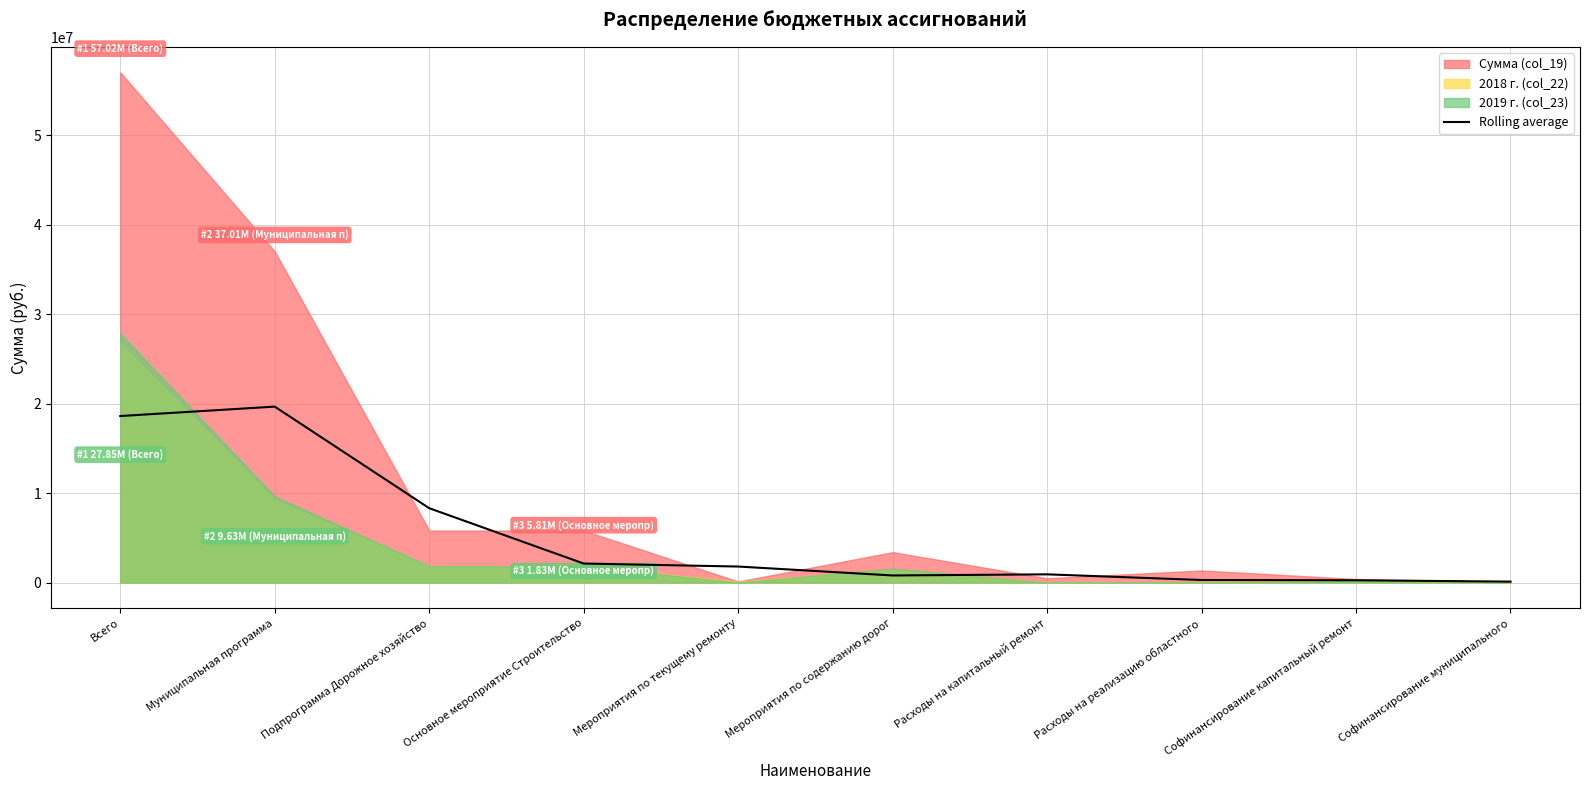

True or false: Rolling average has a value of 8312334.4 at Подпрограмма Дорожное хозяйство.

True